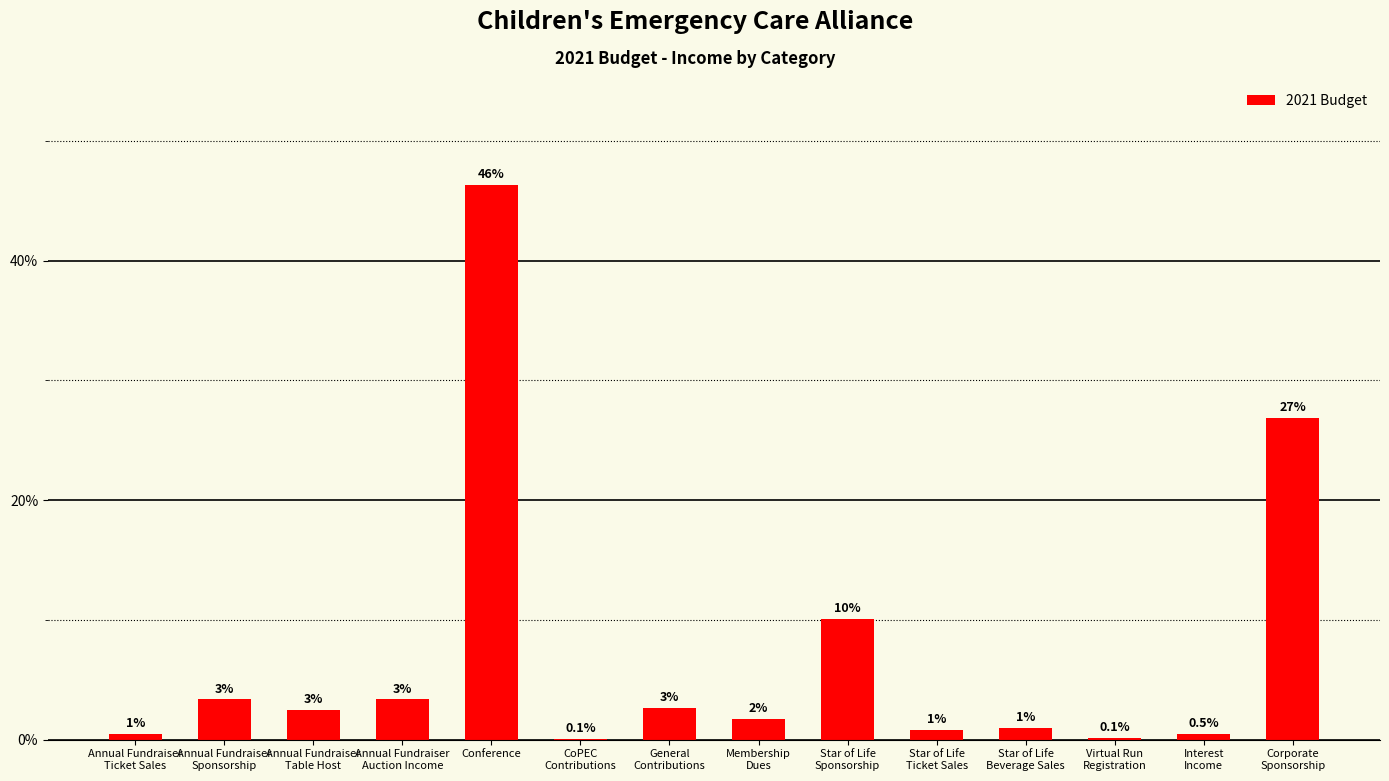

Are the bars horizontal?

No